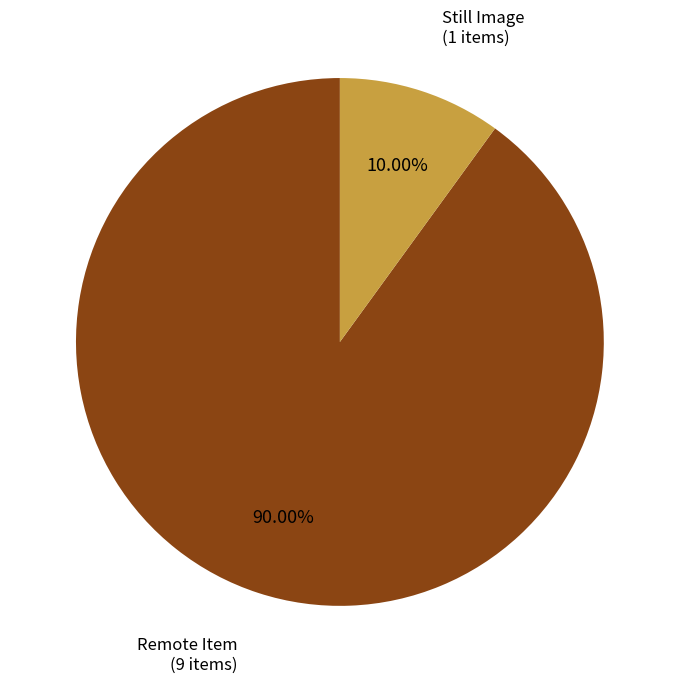

Is there a majority slice in this chart?

Yes